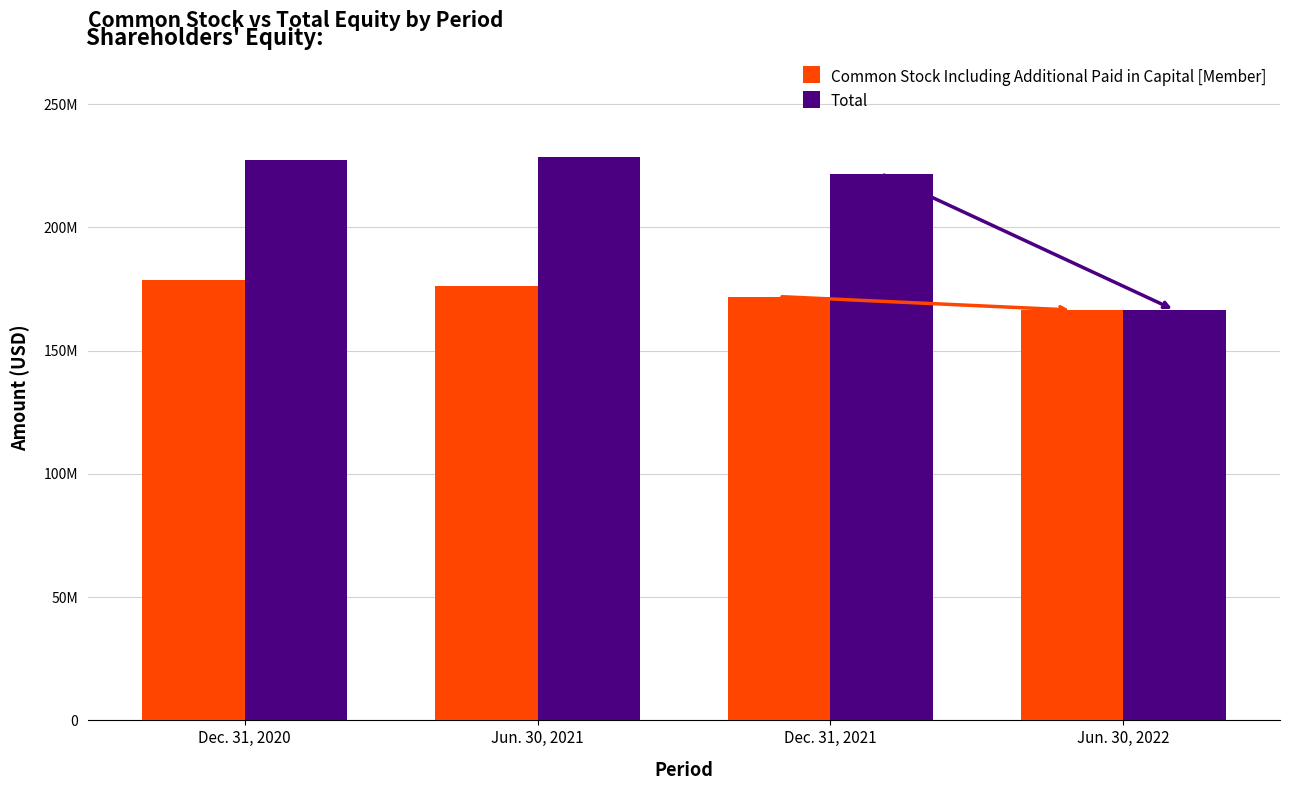

What is the difference between the Total values at Dec. 31, 2020 and Jun. 30, 2021?

1253000